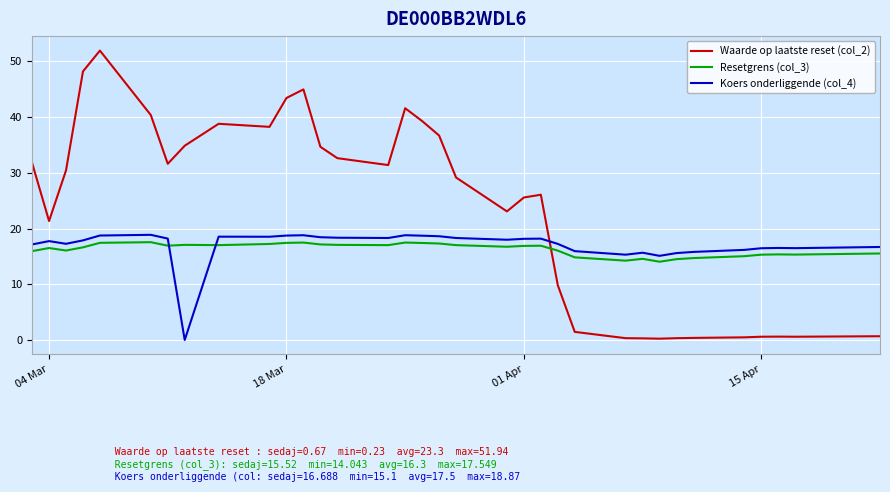

What is the difference between the maximum and minimum values in the Resetgrens (col_3) series?

3.5